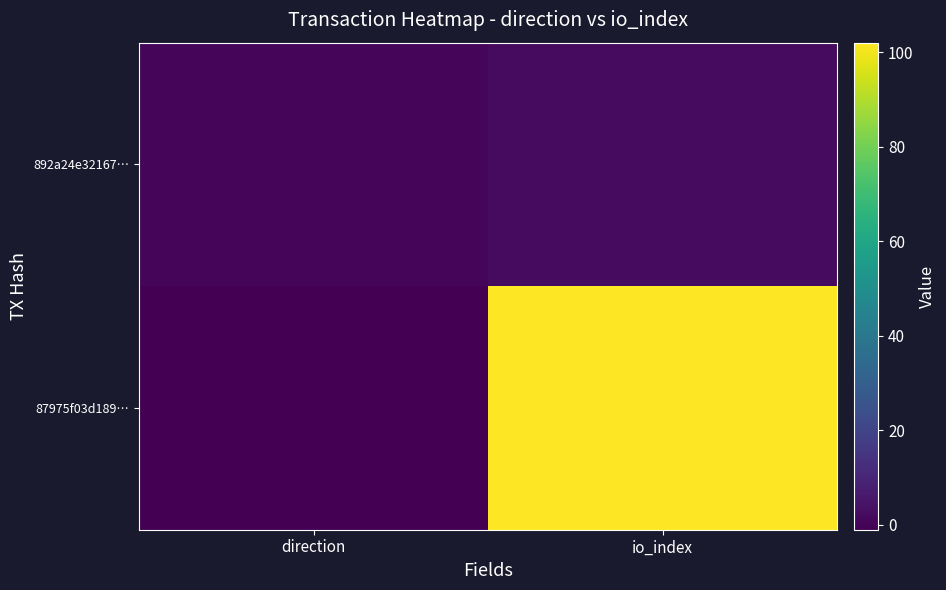

At which category is the sum across all series the highest?

io_index